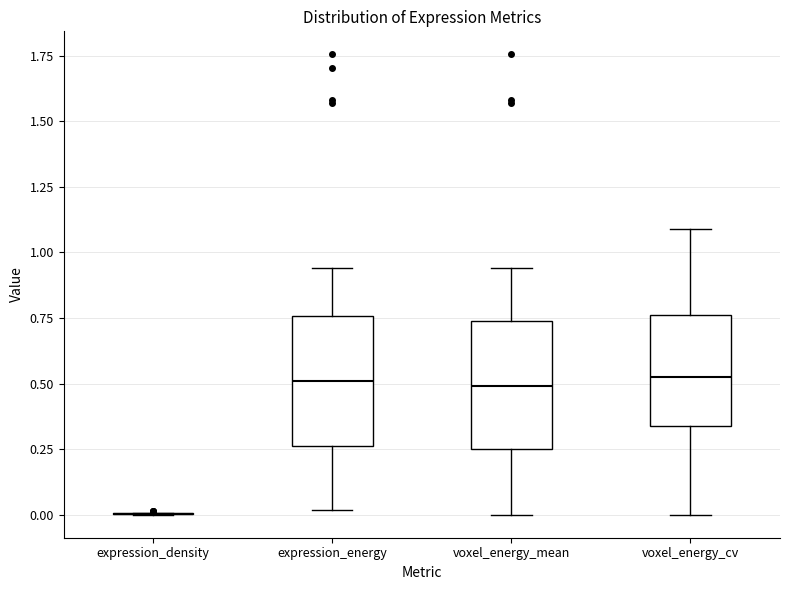

Reading left to right, transcribe this box plot: for each box, give where its median line is, the range the box spans, and where its two whiskers end, as read against the y-axis. The values are not printed on the chart, so give them approximately, as read against the axis.

expression_density: box collapsed to a line at 0.00, whiskers 0.00 to 0.00
expression_energy: median 0.50, box 0.25 to 0.75, whiskers 0.00 to 0.95
voxel_energy_mean: median 0.50, box 0.25 to 0.75, whiskers 0.00 to 0.95
voxel_energy_cv: median 0.55, box 0.35 to 0.75, whiskers 0.00 to 1.10